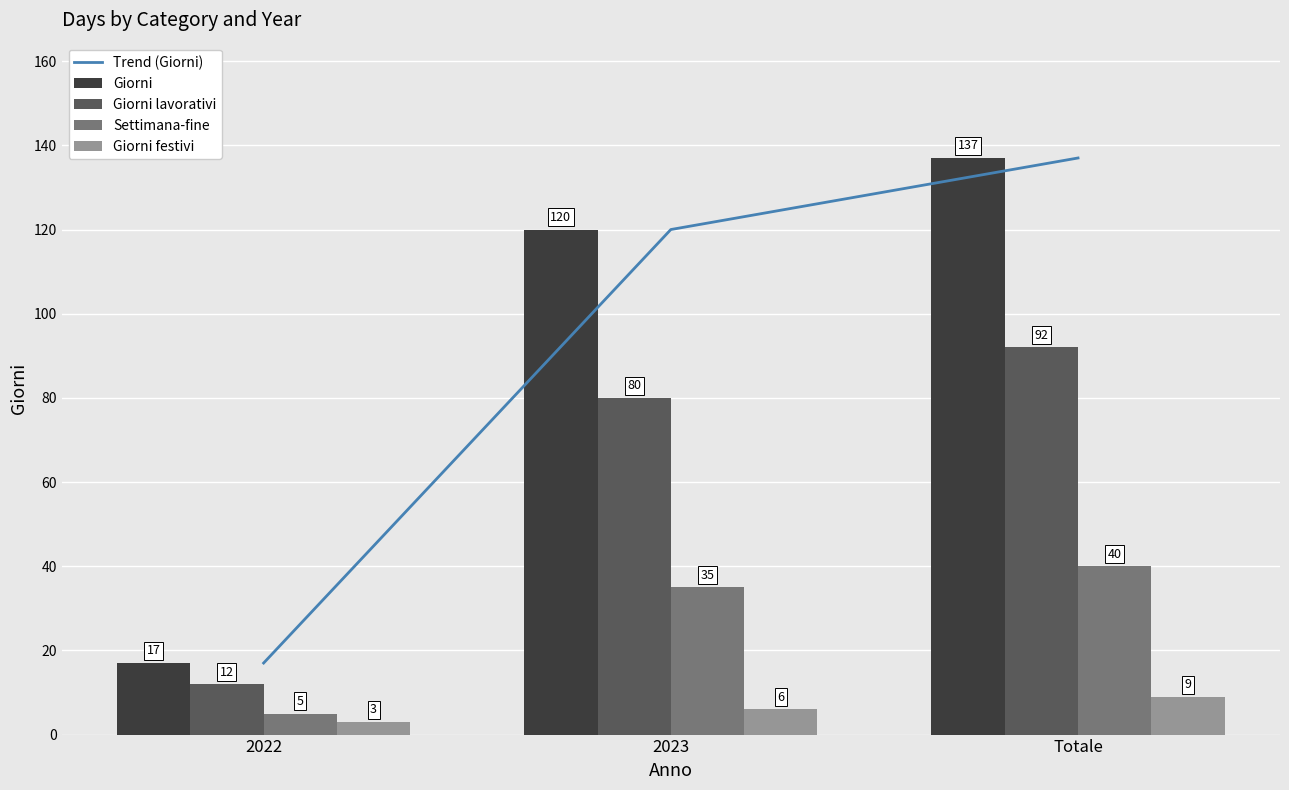

Count the Settimana-fine values in the range 5 to 40.

3